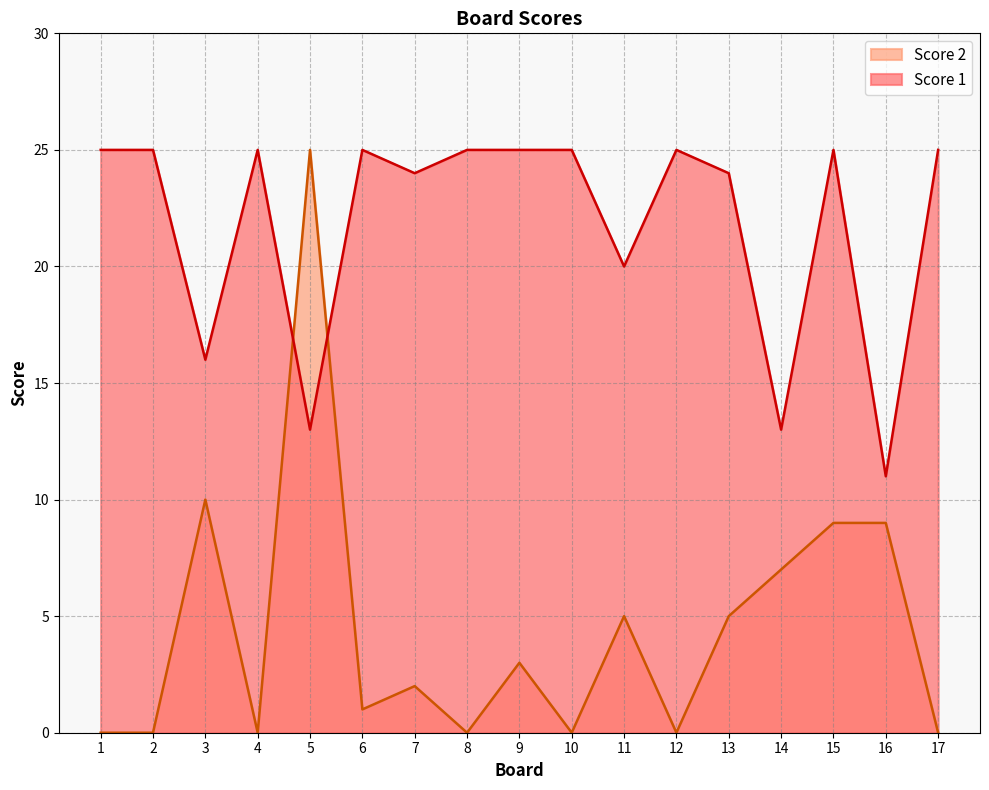

Reading left to right, transcribe all the data shown in this chart.

Score 2: 0	0	10	0	25	1	2	0	3	0	5	0	5	7	9	9	0
Score 1: 25	25	16	25	13	25	24	25	25	25	20	25	24	13	25	11	25